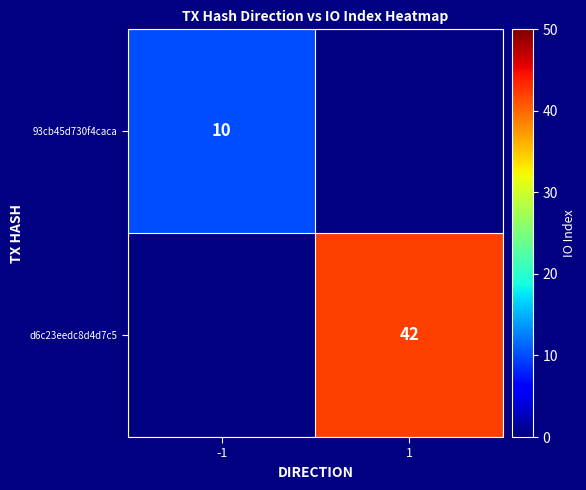

The d6c23eedc8d4d7c5 series shows 42 at 1. True or false?

True